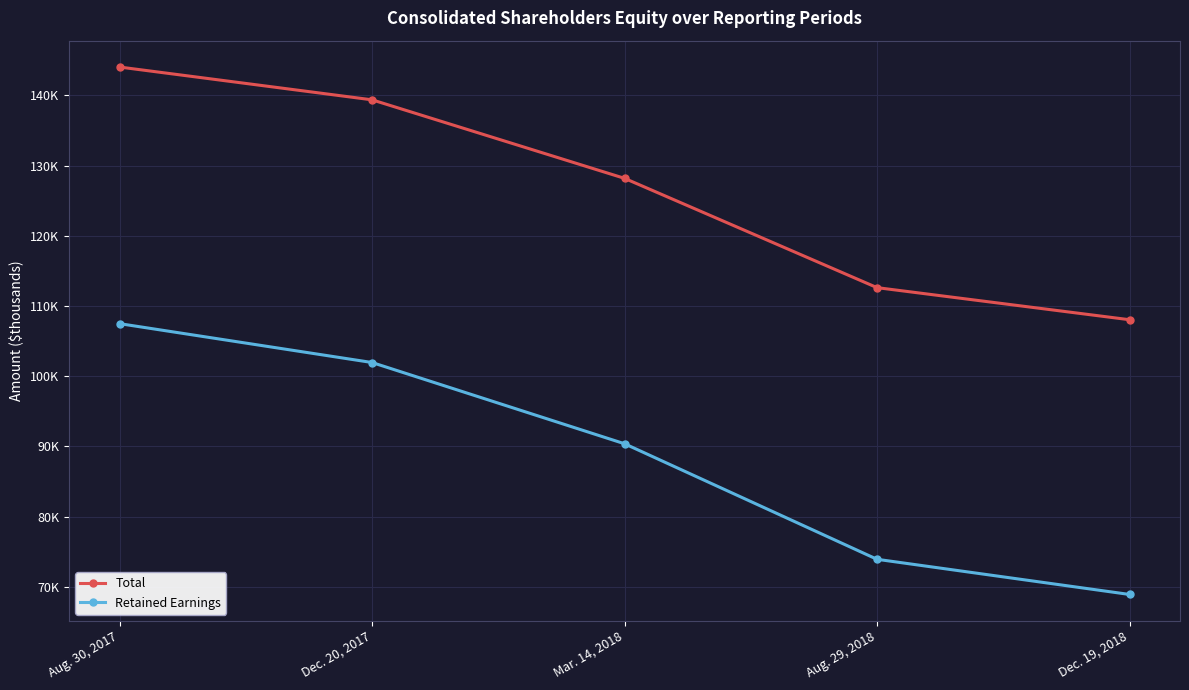

True or false: Retained Earnings has more than 2 interior local peaks.

False